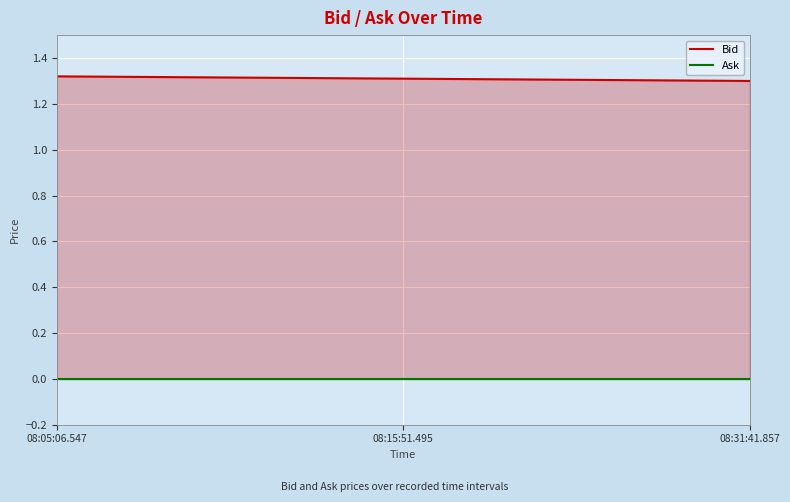

Which label corresponds to the largest value in the chart?

08:05:06.547